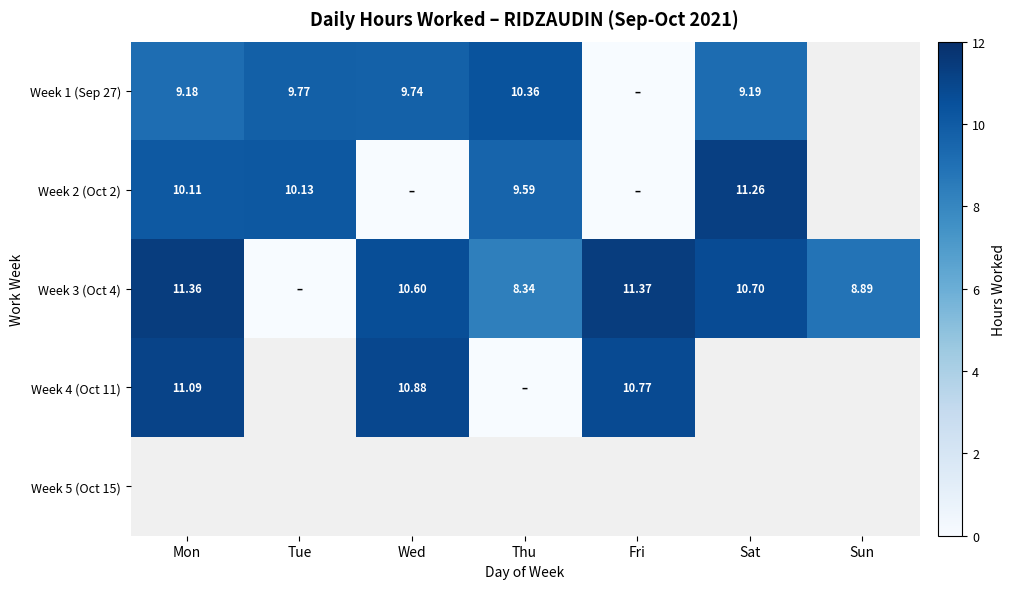

The value of Week 2 (Oct 2) at Tue is 2.2. True or false?

False